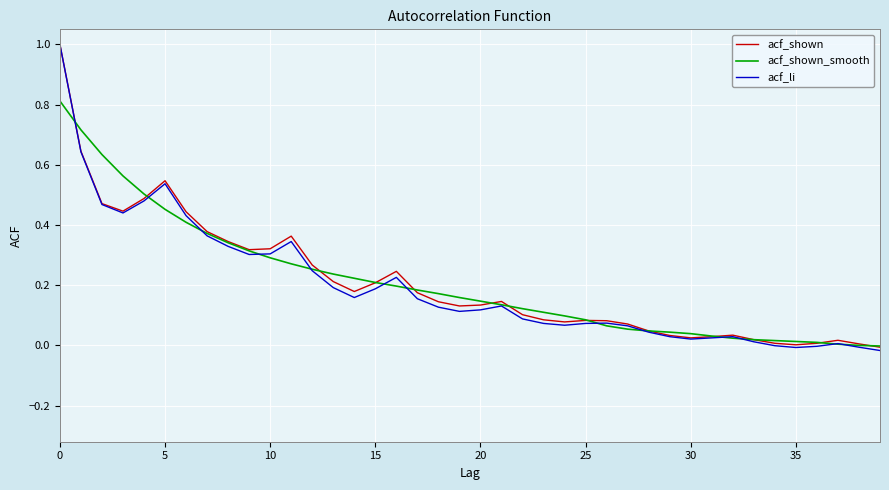

What is the maximum value for acf_shown_smooth?

0.8